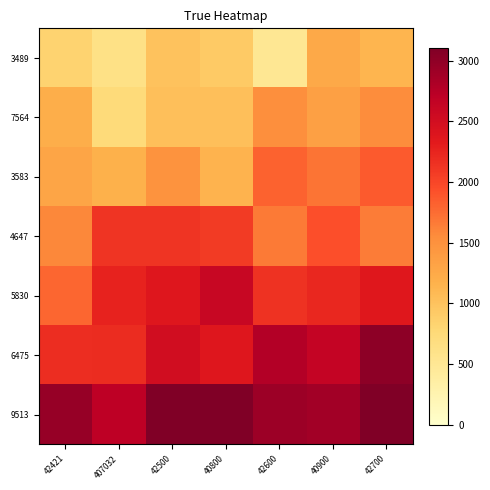

Between 42600 and 40900, which series saw the biggest shift?

3489